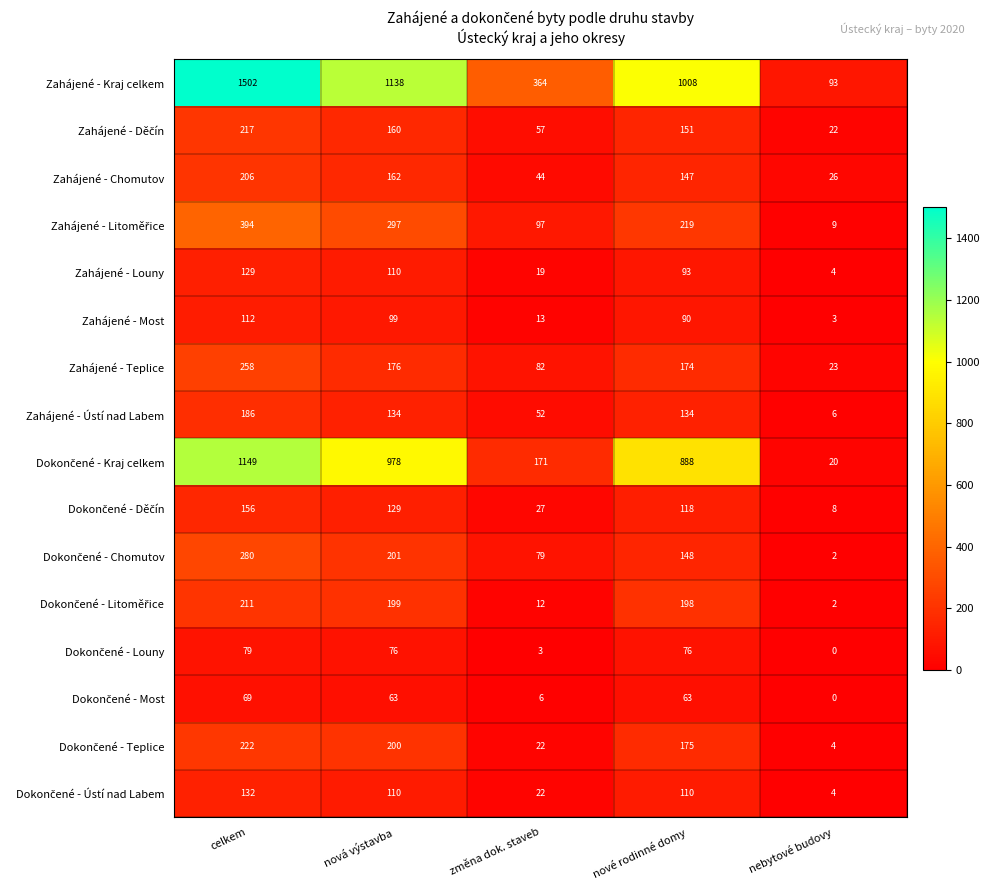

What is the greatest value displayed?

1502